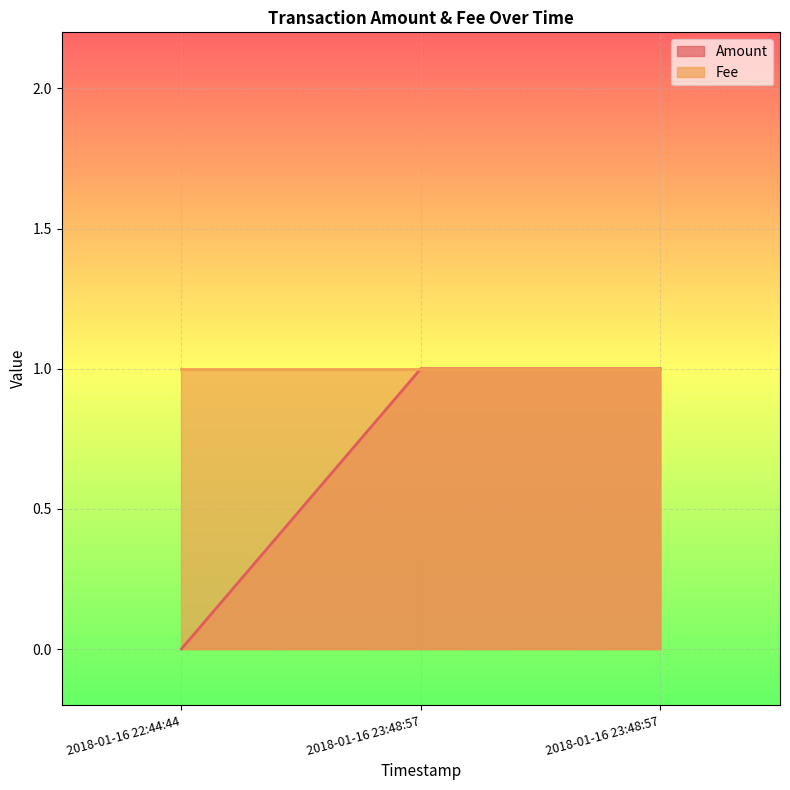

What is the sum of the values at 2018-01-16 23:48:57 and 2018-01-16 22:44:44?

1